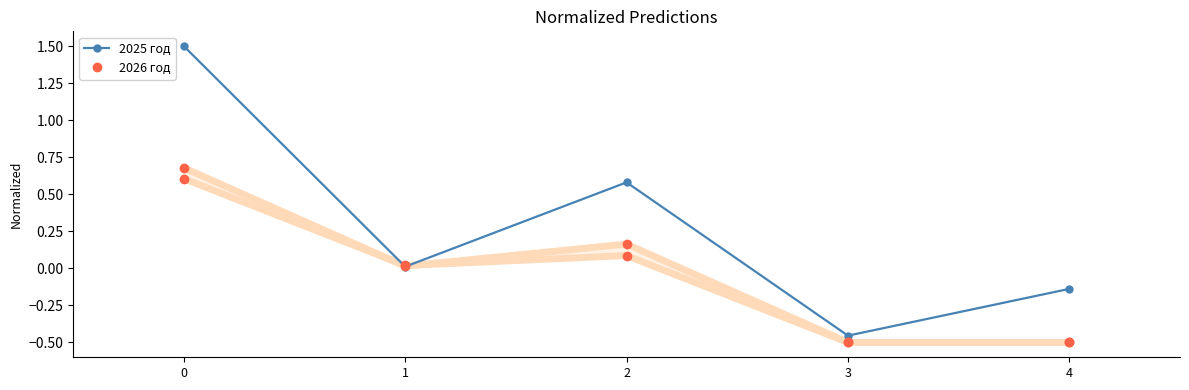

What is the difference between the maximum and minimum values in the 2025 год series?

2.0